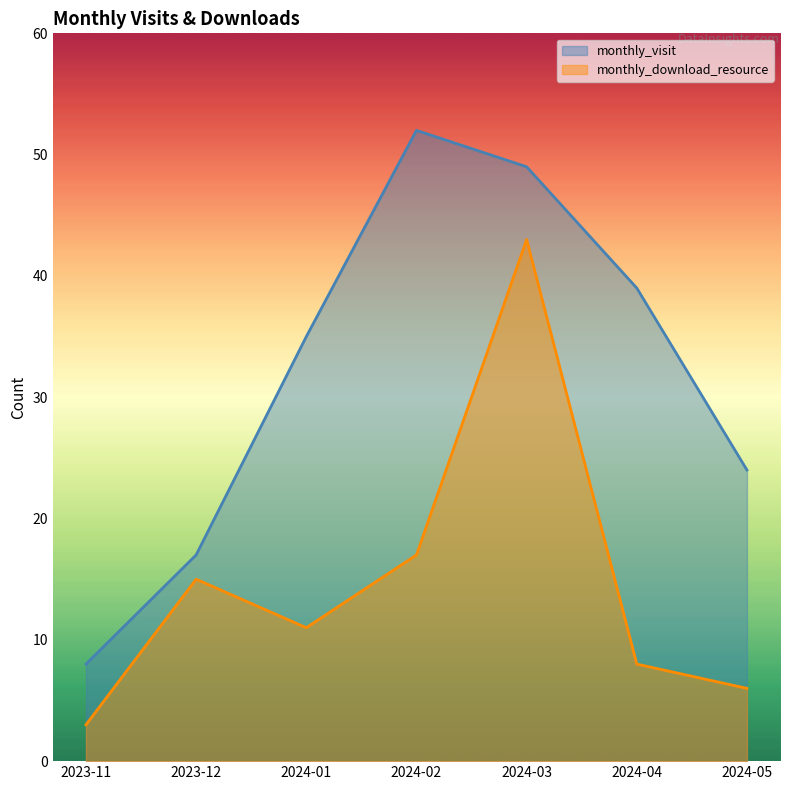

How many data points does each series have?

7